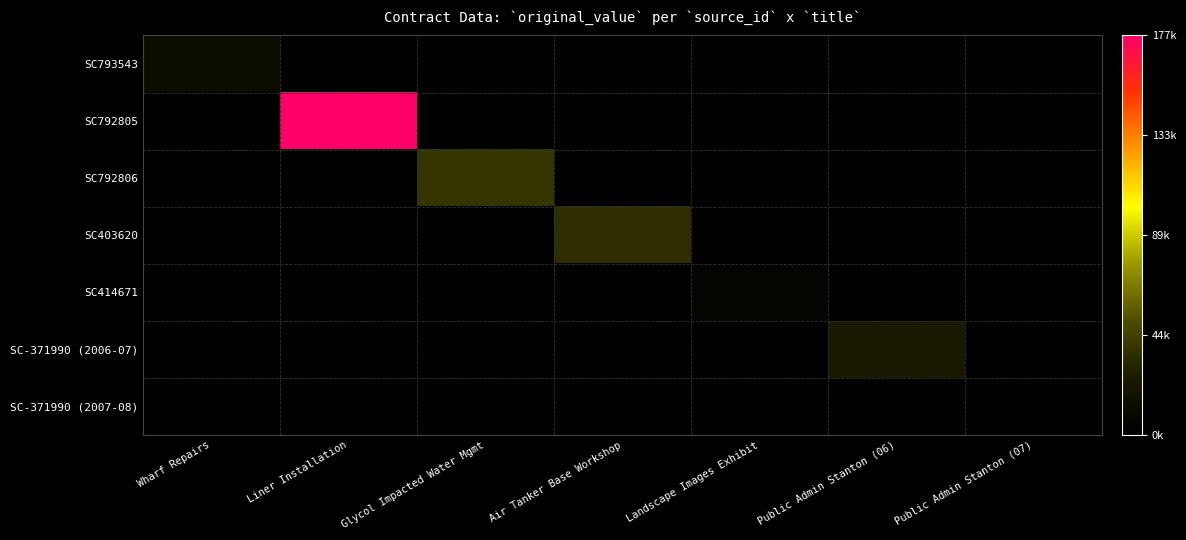

Between Public Admin Stanton (07) and Air Tanker Base Workshop, which is larger?

Public Admin Stanton (07)